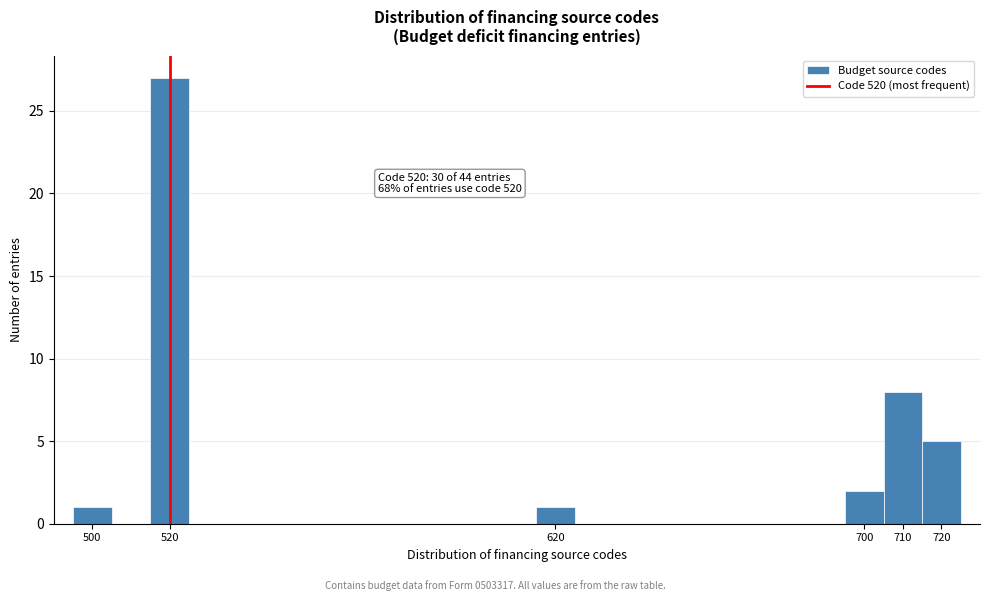

Which range on the x-axis has the tallest bar?

515 to 525